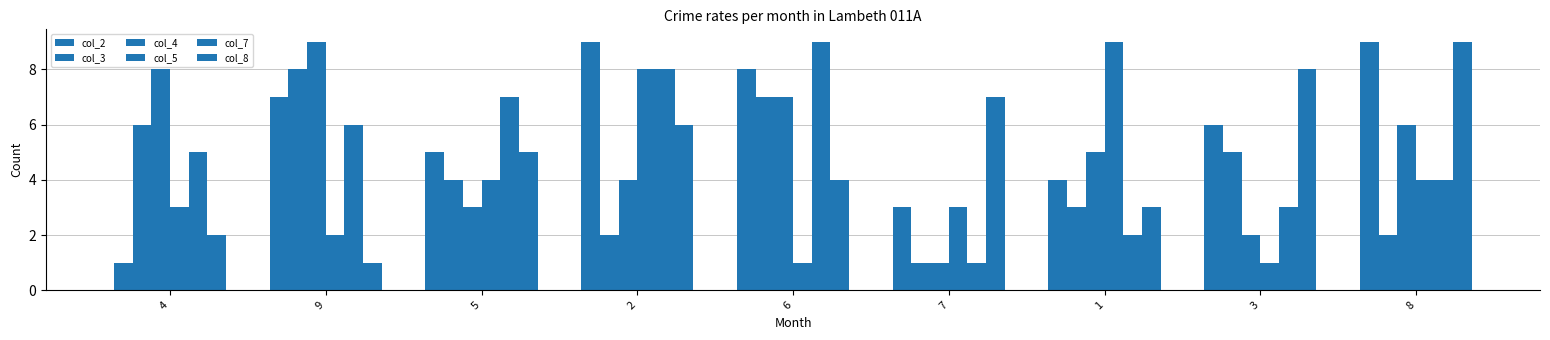

Are the bars grouped side by side (vs. stacked)?

Yes